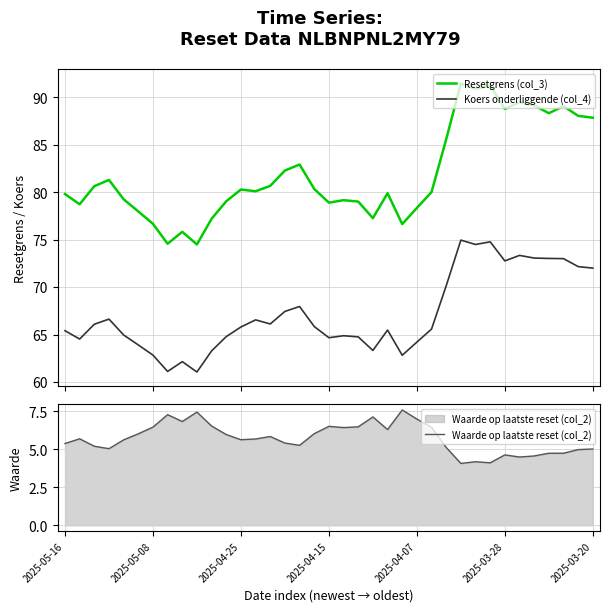

Which category has the lowest value across all series?

27